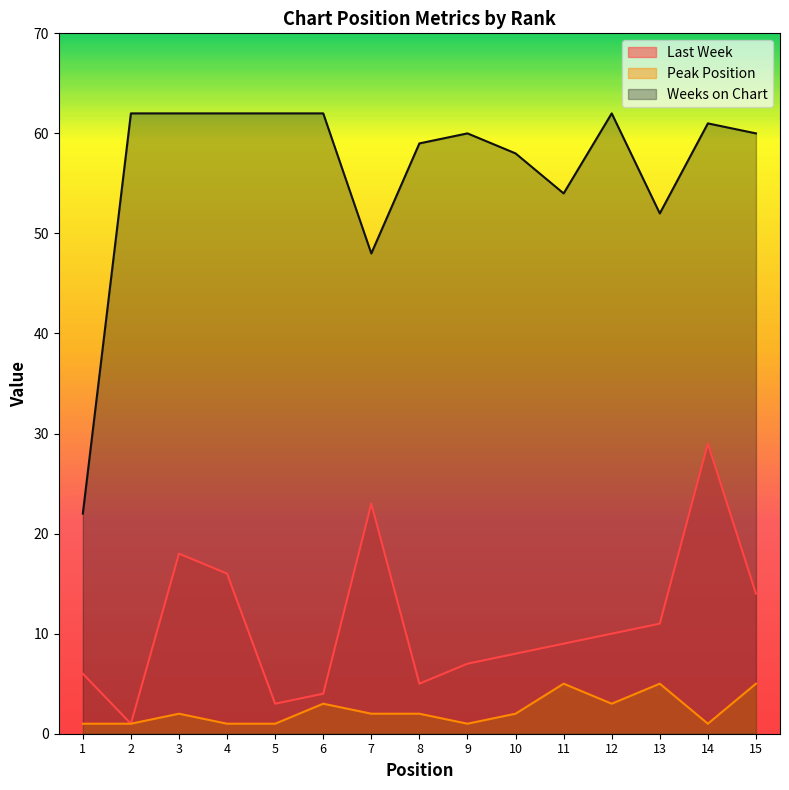

Which category has the highest value across all series?

2